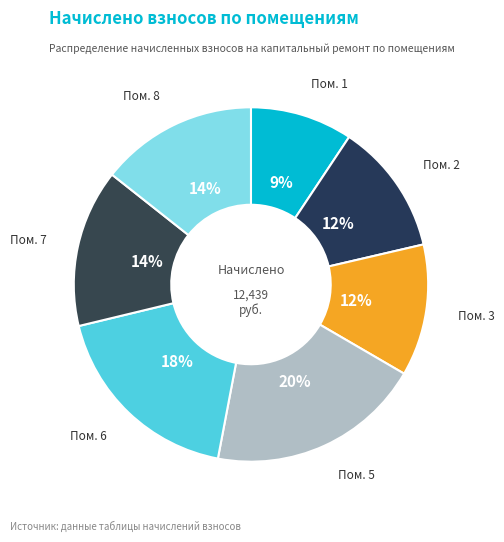

Is there a majority slice in this chart?

No